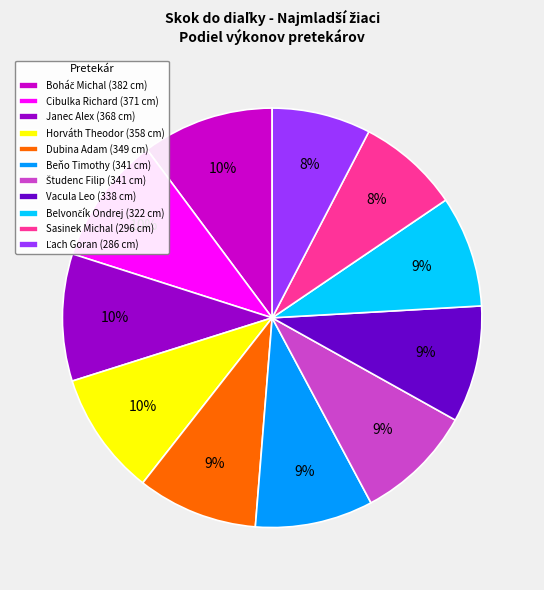

To the nearest percent, what is the difference between the Beňo Timothy (341 cm) and Cibulka Richard (371 cm) slice percentages?

1%